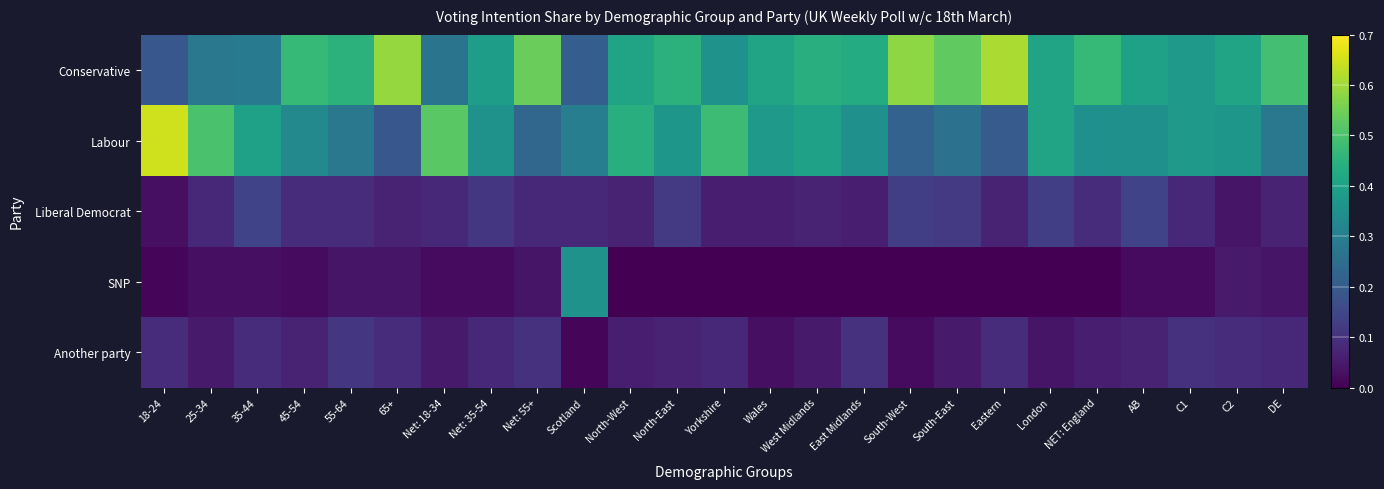

Reading left to right, list all the values displayed in this chart.

Conservative: 18-24=0.2	25-34=0.3	35-44=0.3	45-54=0.5	55-64=0.5	65+=0.6	Net: 18-34=0.3	Net: 35-54=0.4	Net: 55+=0.5	Scotland=0.2	North-West=0.4	North-East=0.5	Yorkshire=0.4	Wales=0.4	West Midlands=0.4	East Midlands=0.4	South-West=0.6	South-East=0.5	Eastern=0.6	London=0.4	NET: England=0.5	AB=0.4	C1=0.4	C2=0.4	DE=0.5
Labour: 18-24=0.7	25-34=0.5	35-44=0.4	45-54=0.3	55-64=0.3	65+=0.2	Net: 18-34=0.5	Net: 35-54=0.4	Net: 55+=0.2	Scotland=0.3	North-West=0.4	North-East=0.4	Yorkshire=0.5	Wales=0.4	West Midlands=0.4	East Midlands=0.3	South-West=0.2	South-East=0.3	Eastern=0.2	London=0.4	NET: England=0.3	AB=0.3	C1=0.4	C2=0.4	DE=0.3
Liberal Democrat: 18-24=0.0	25-34=0.1	35-44=0.1	45-54=0.1	55-64=0.1	65+=0.1	Net: 18-34=0.1	Net: 35-54=0.1	Net: 55+=0.1	Scotland=0.1	North-West=0.1	North-East=0.1	Yorkshire=0.1	Wales=0.1	West Midlands=0.1	East Midlands=0.1	South-West=0.1	South-East=0.1	Eastern=0.1	London=0.1	NET: England=0.1	AB=0.1	C1=0.1	C2=0.0	DE=0.1
SNP: 18-24=0.0	25-34=0.0	35-44=0.0	45-54=0.0	55-64=0.0	65+=0.0	Net: 18-34=0.0	Net: 35-54=0.0	Net: 55+=0.0	Scotland=0.4	North-West=0.0	North-East=0.0	Yorkshire=0.0	Wales=0.0	West Midlands=0.0	East Midlands=0.0	South-West=0.0	South-East=0.0	Eastern=0.0	London=0.0	NET: England=0.0	AB=0.0	C1=0.0	C2=0.1	DE=0.0
Another party: 18-24=0.1	25-34=0.1	35-44=0.1	45-54=0.1	55-64=0.1	65+=0.1	Net: 18-34=0.1	Net: 35-54=0.1	Net: 55+=0.1	Scotland=0.0	North-West=0.1	North-East=0.1	Yorkshire=0.1	Wales=0.0	West Midlands=0.1	East Midlands=0.1	South-West=0.0	South-East=0.1	Eastern=0.1	London=0.0	NET: England=0.1	AB=0.1	C1=0.1	C2=0.1	DE=0.1